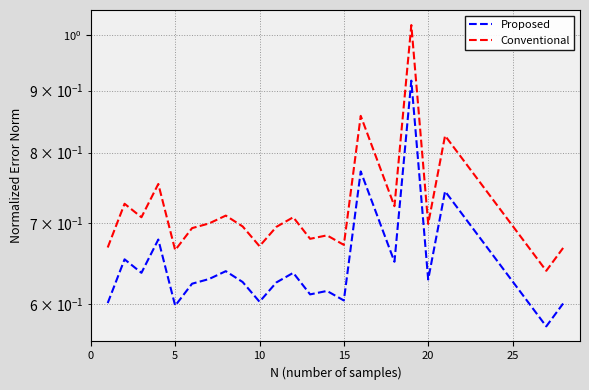

What is the maximum value shown in the chart?

1.0